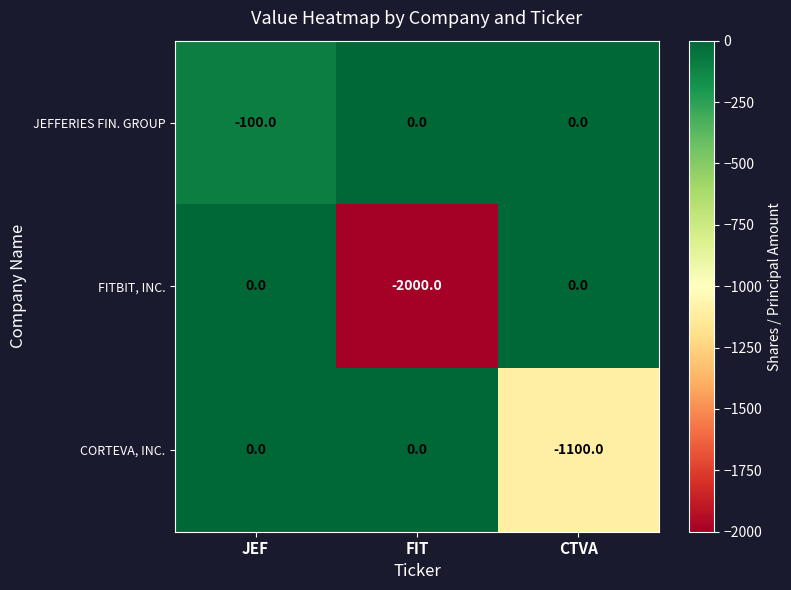

Rank the series by their average value, from highest to lowest.

JEFFERIES FIN. GROUP, CORTEVA, INC., FITBIT, INC.